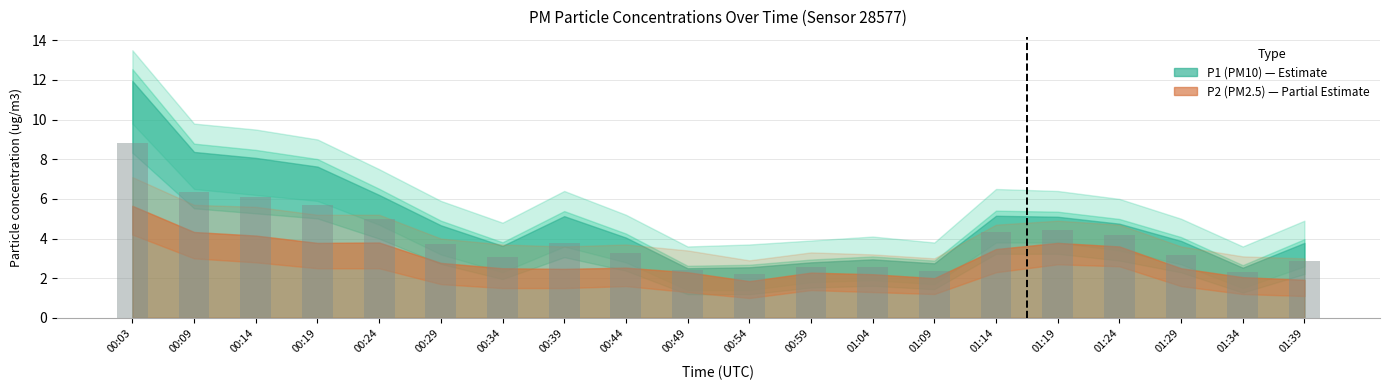

How many data points does each series have?

20